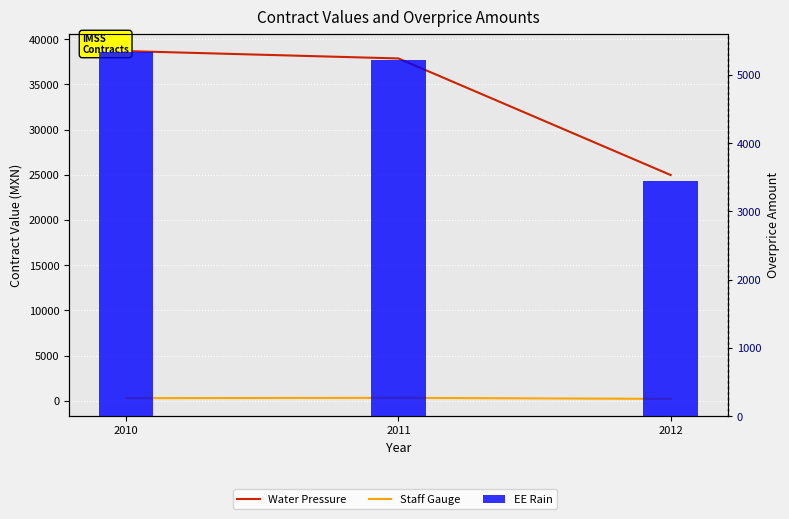

What is the average value of the Staff Gauge series?

270.0